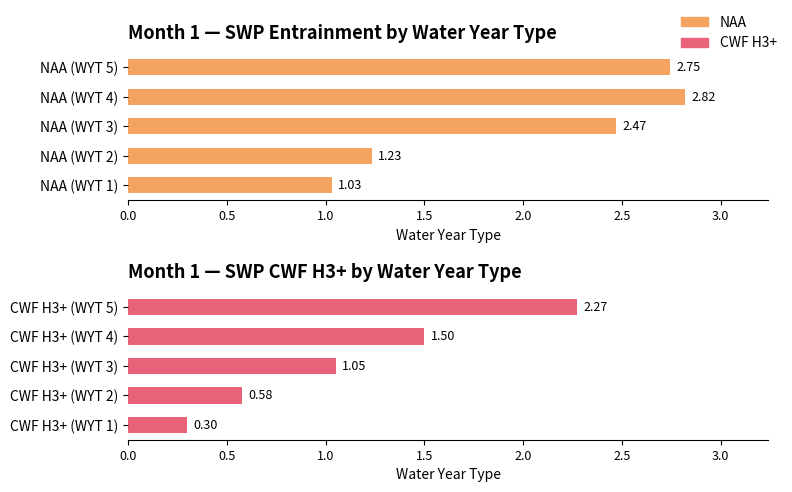

The NAA series shows 4.7 at NAA (WYT 5). True or false?

False